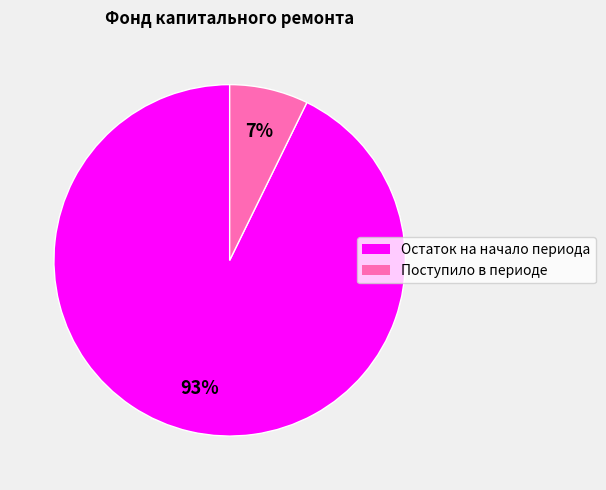

Does Поступило в периоде represent more than half of the total?

No